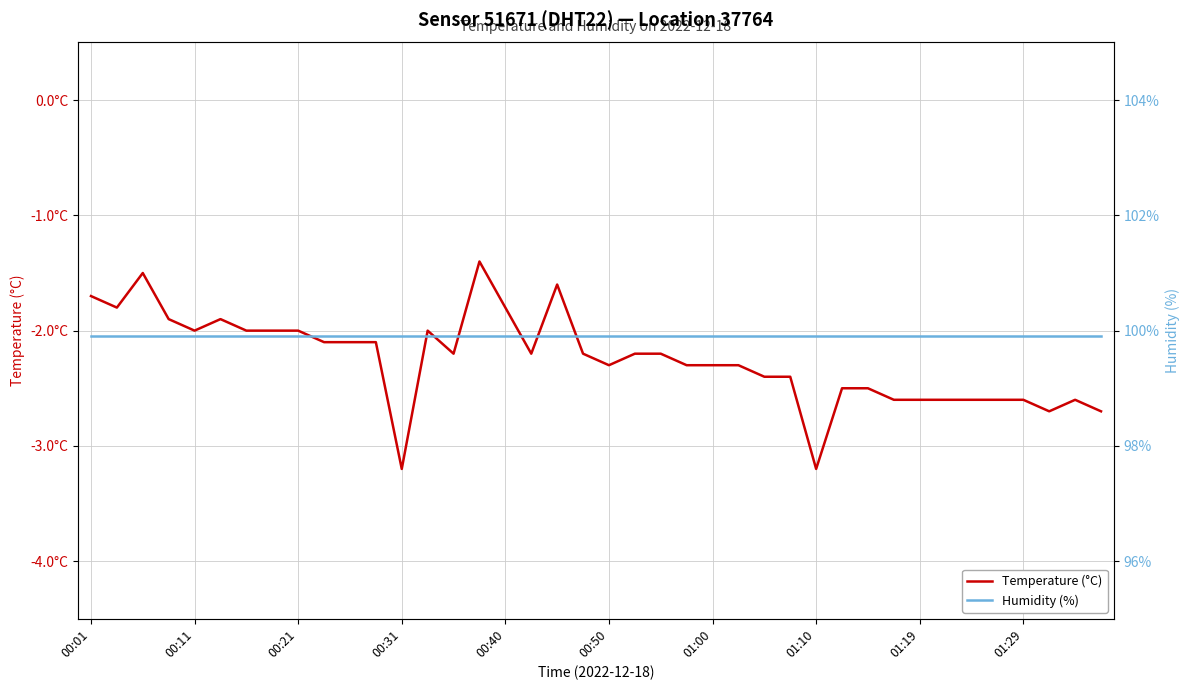

How many lines are shown in the chart?

2